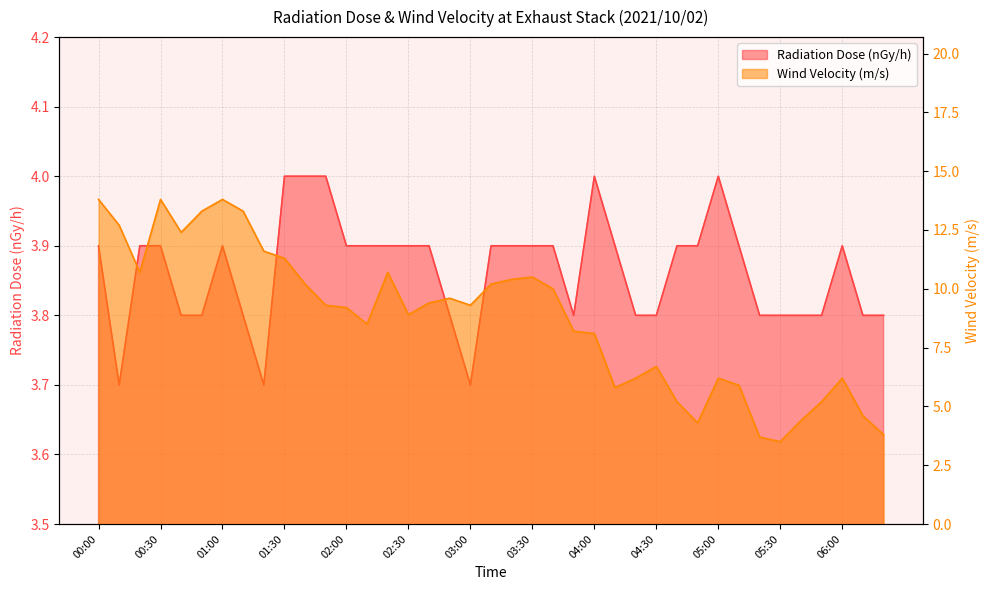

What is the smallest value displayed?

3.5